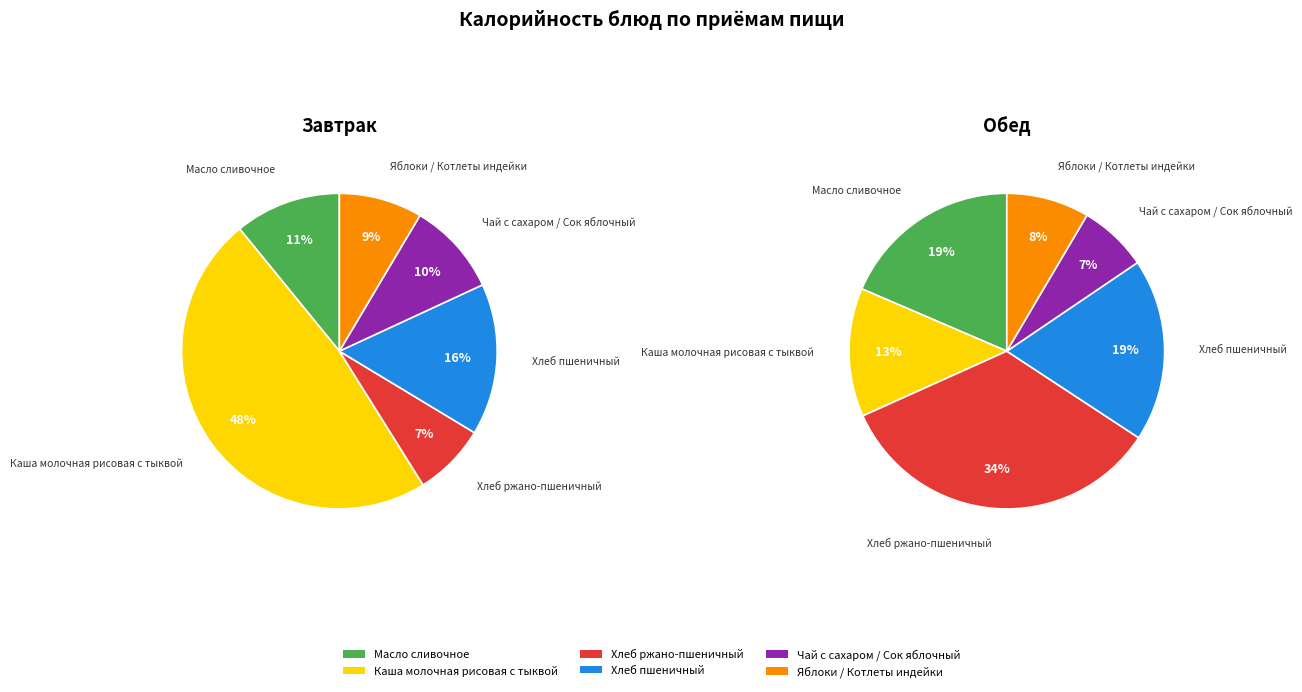

True or false: Хлеб ржано-пшеничный accounts for 34% of the total.

True